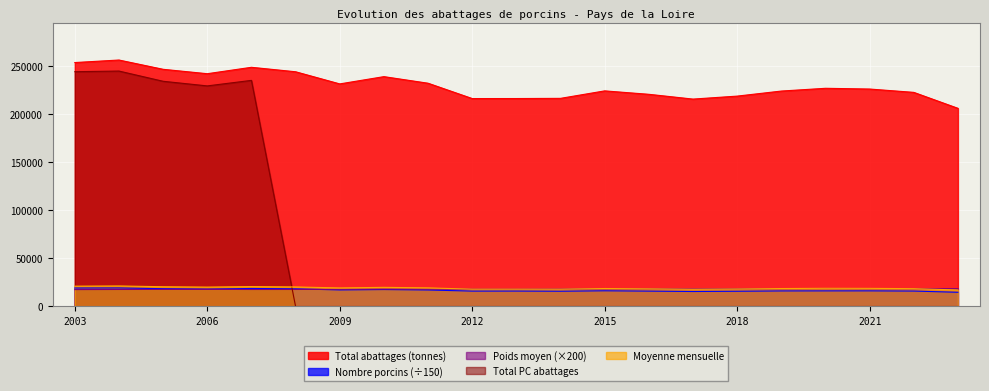

At which category does Total PC abattages reach its first local valley?

2006